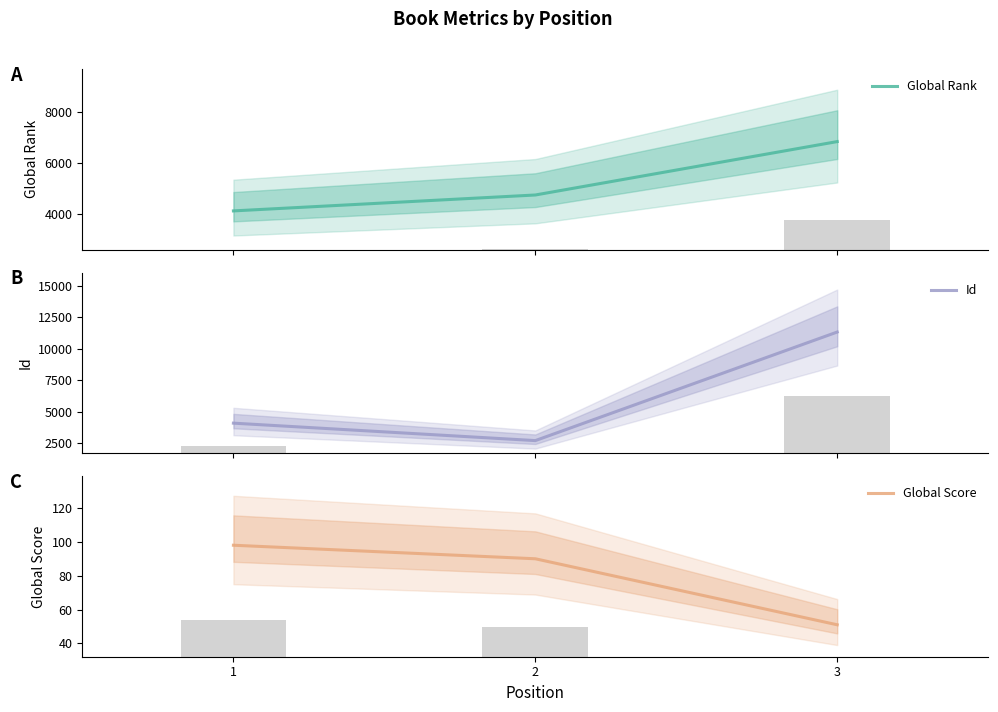

Which category has the lowest value in the Id series?

2